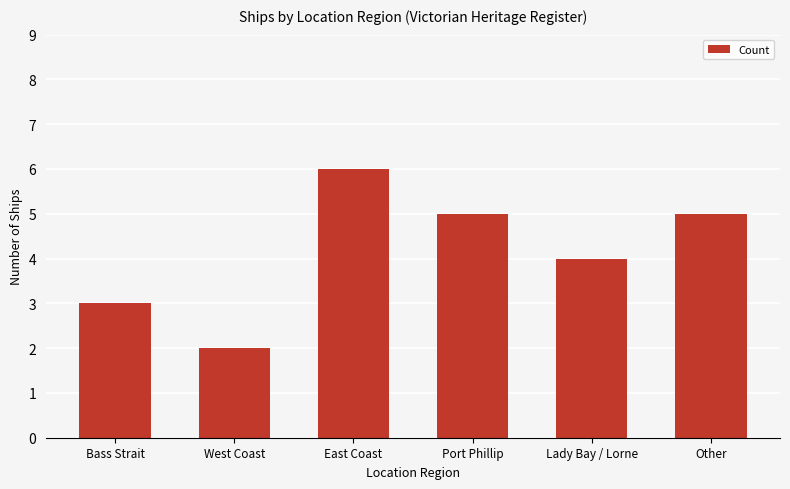

Between Lady Bay / Lorne and Port Phillip, which is larger?

Port Phillip